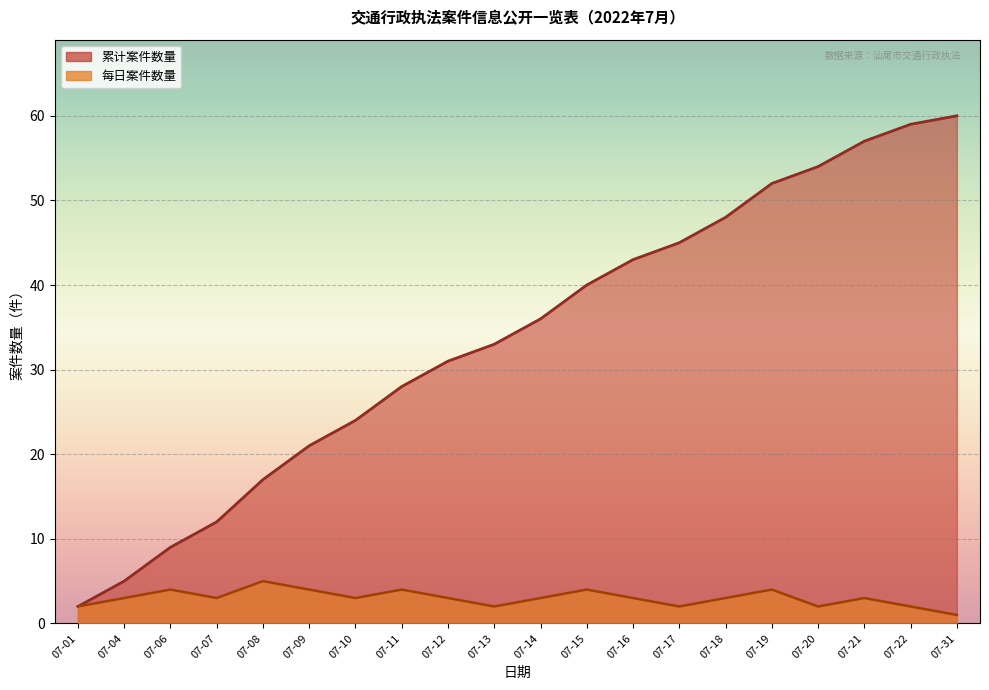

How many values are between 2 and 4?

18